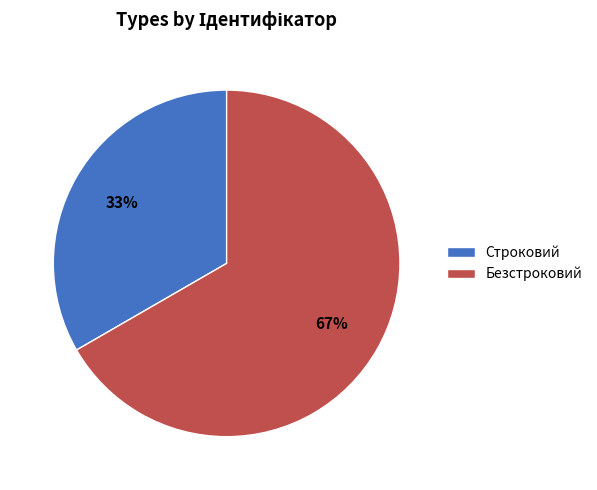

Rank the categories by value from lowest to highest.

Строковий, Безстроковий